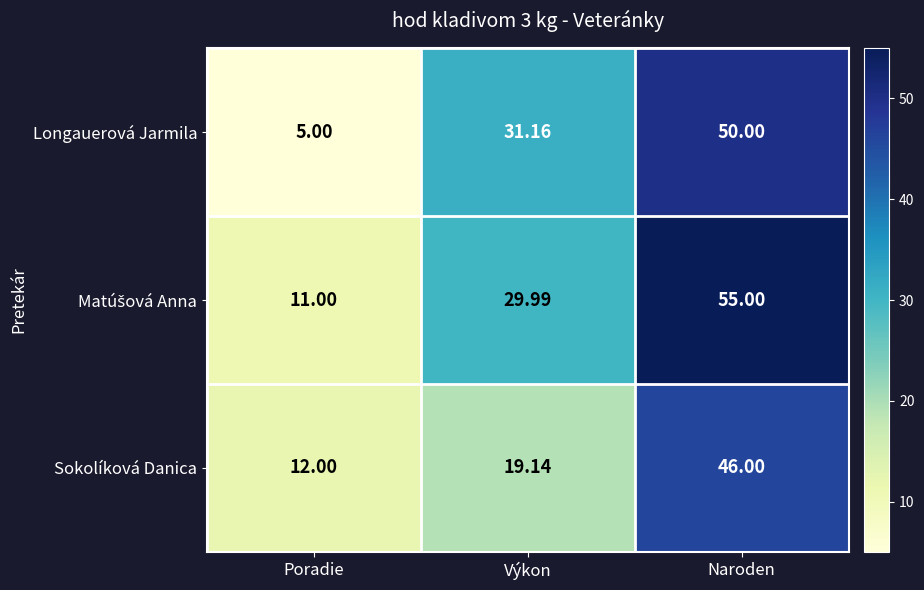

At which label does Sokolíková Danica reach its minimum?

Poradie